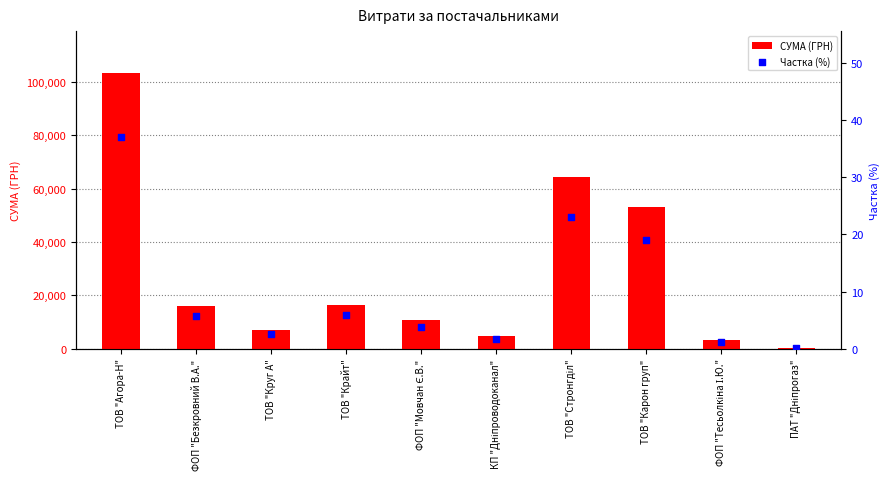

At how many categories does at least one series exceed 67900?

1